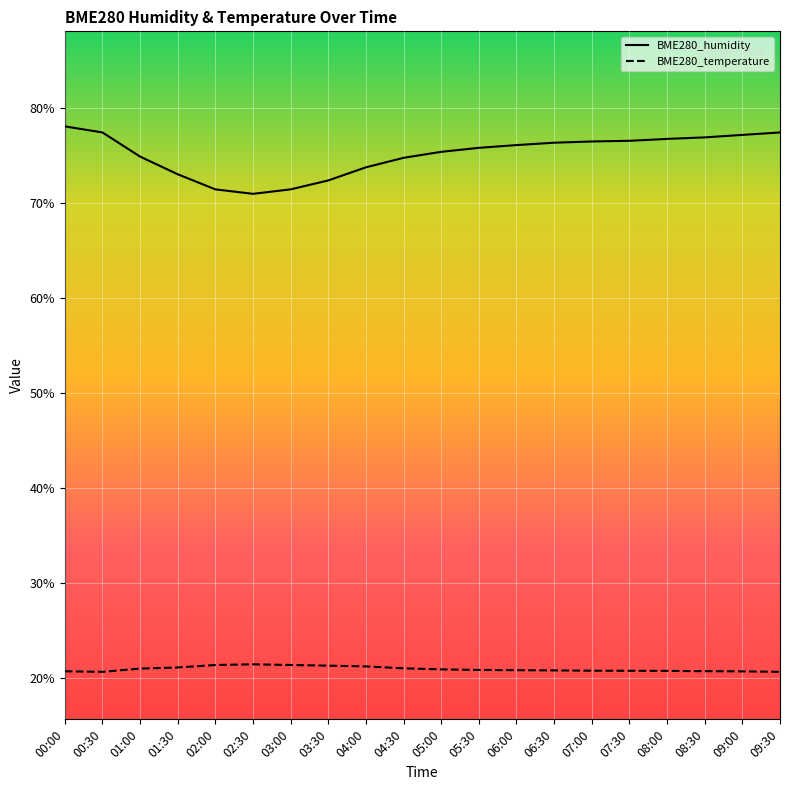

Reading left to right, what are all the values shown in this chart?

BME280_humidity: 00:00=78.1	00:30=77.4	01:00=74.9	01:30=73.0	02:00=71.4	02:30=71.0	03:00=71.4	03:30=72.4	04:00=73.8	04:30=74.8	05:00=75.4	05:30=75.8	06:00=76.1	06:30=76.3	07:00=76.5	07:30=76.5	08:00=76.8	08:30=76.9	09:00=77.2	09:30=77.4
BME280_temperature: 00:00=20.7	00:30=20.7	01:00=21.0	01:30=21.1	02:00=21.4	02:30=21.5	03:00=21.4	03:30=21.3	04:00=21.2	04:30=21.0	05:00=20.9	05:30=20.9	06:00=20.8	06:30=20.8	07:00=20.8	07:30=20.8	08:00=20.8	08:30=20.7	09:00=20.7	09:30=20.7